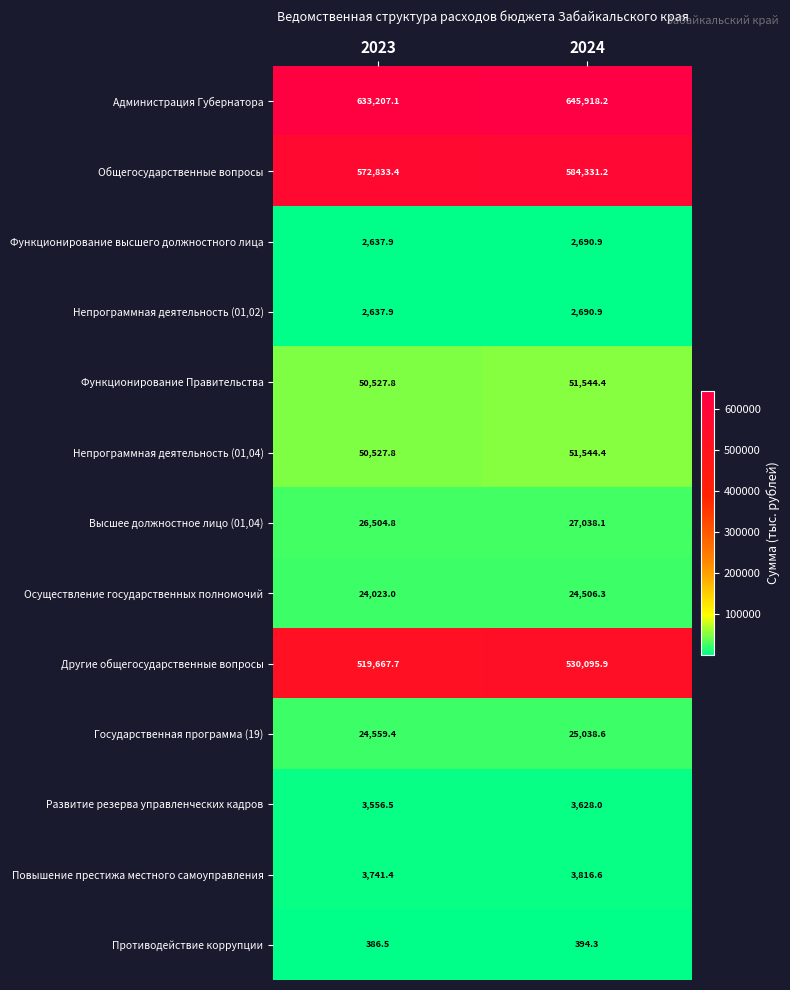

Which category has the highest value across all series?

2024